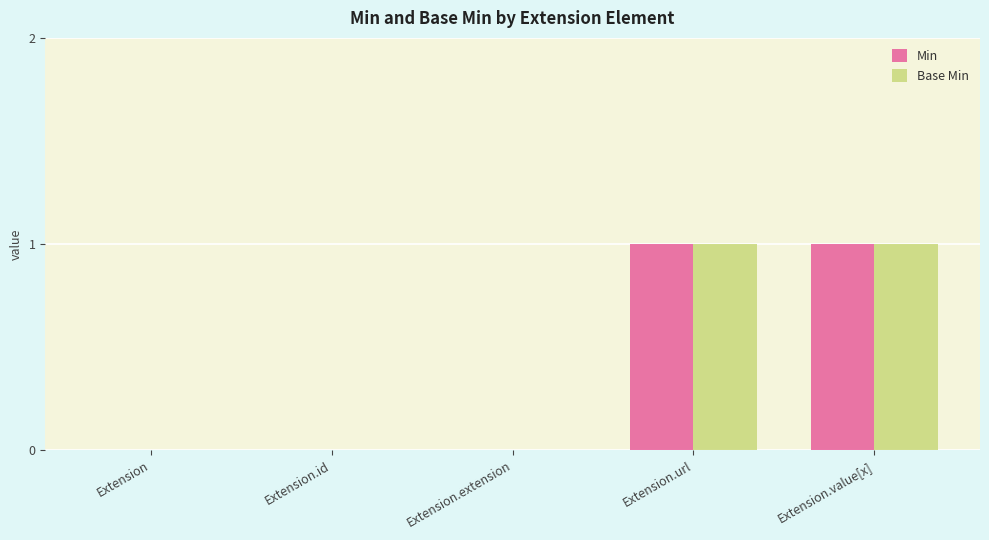

Are the bars grouped side by side (vs. stacked)?

Yes